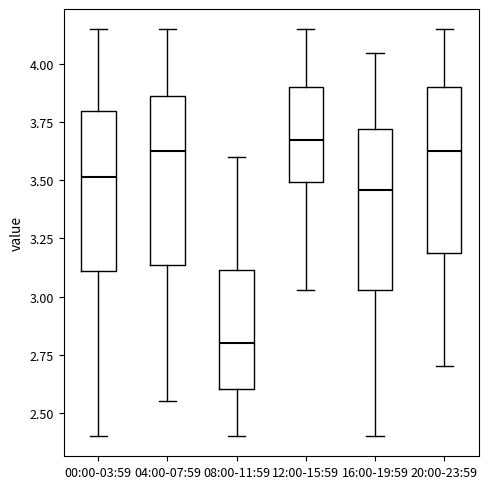

Where does the median line of the box for 04:00-07:59 sit on the y-axis? The values are not printed on the chart, so give them approximately, as read against the axis.

3.65